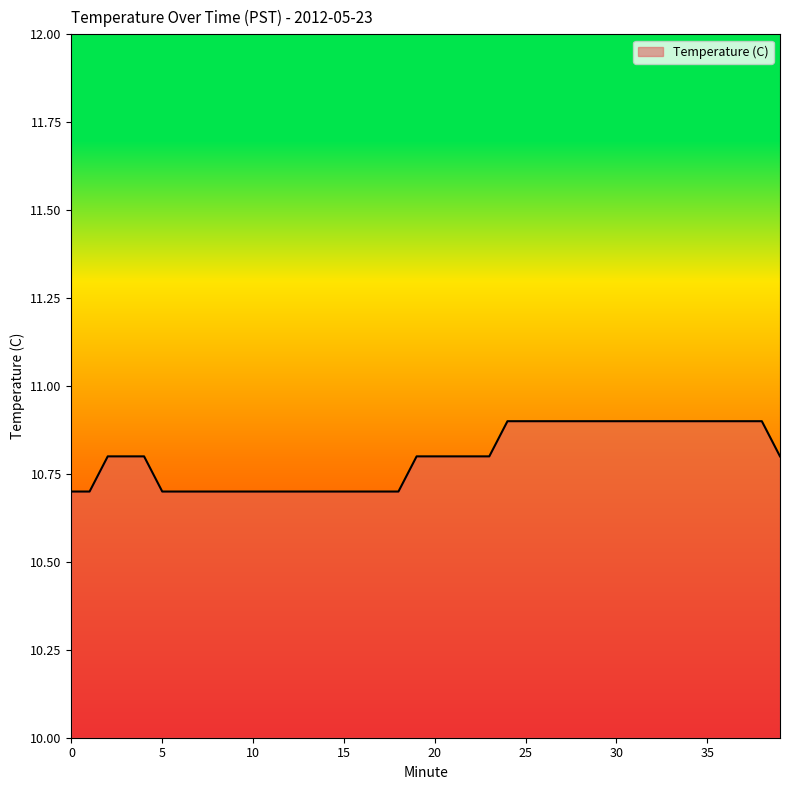

What is the maximum value shown in the chart?

10.9